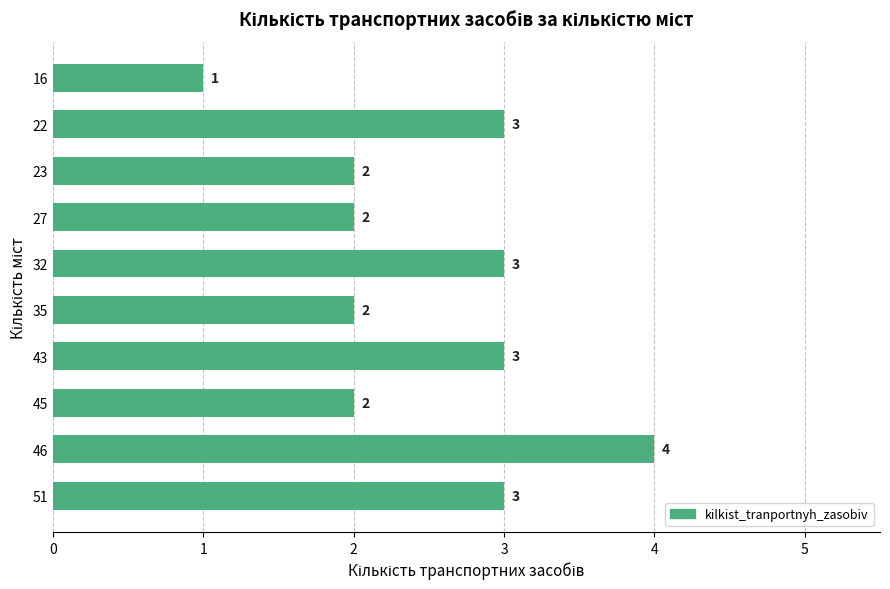

Between 46 and 43, which is larger?

46